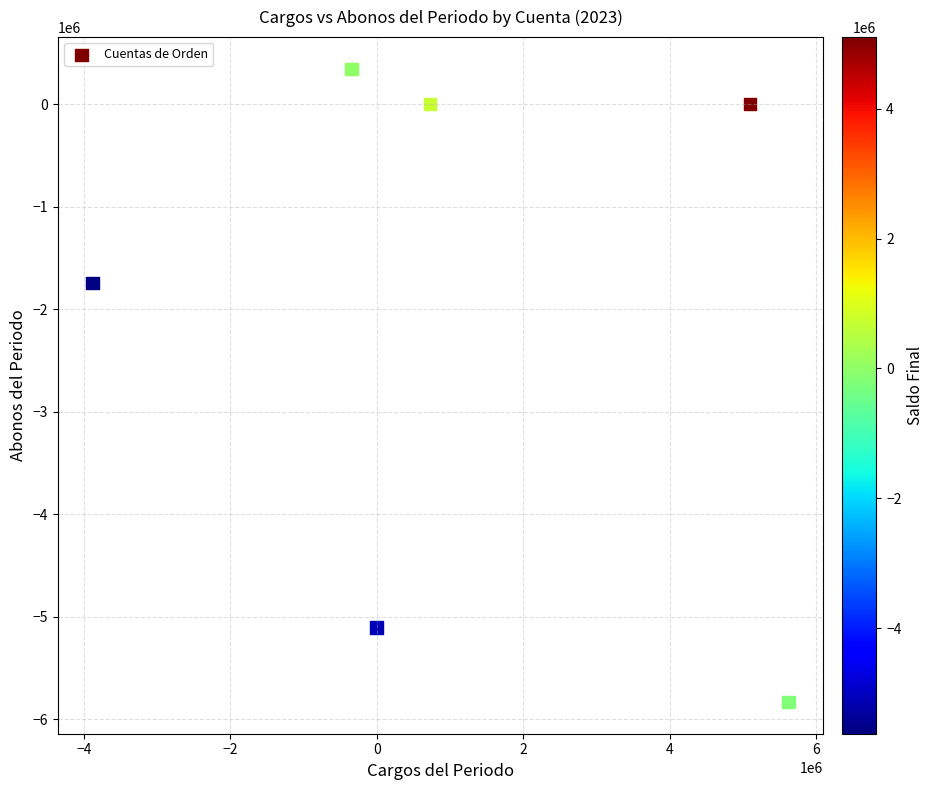

What Y value in the scatter plot is closest to -2742308?

-1743898.0